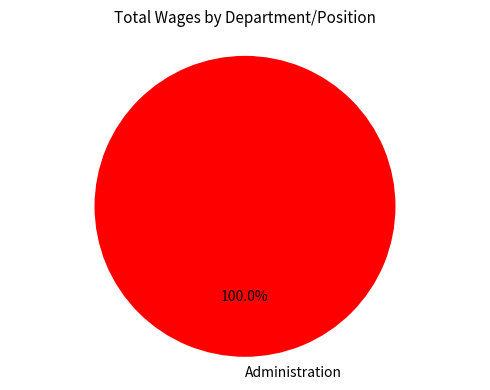

What is the majority slice?

Administration